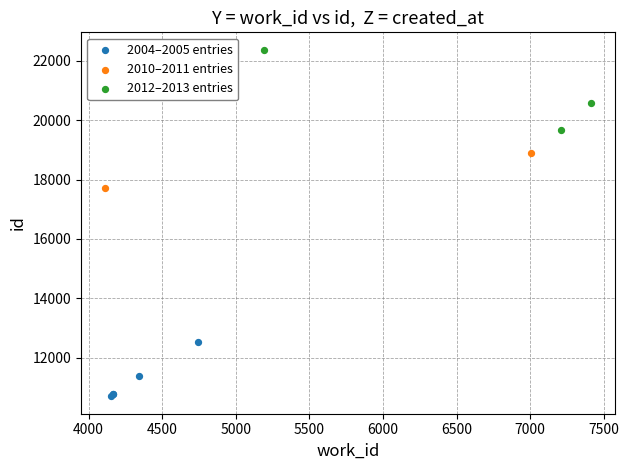

What are all the series names shown in the legend?

2004–2005 entries, 2010–2011 entries, 2012–2013 entries